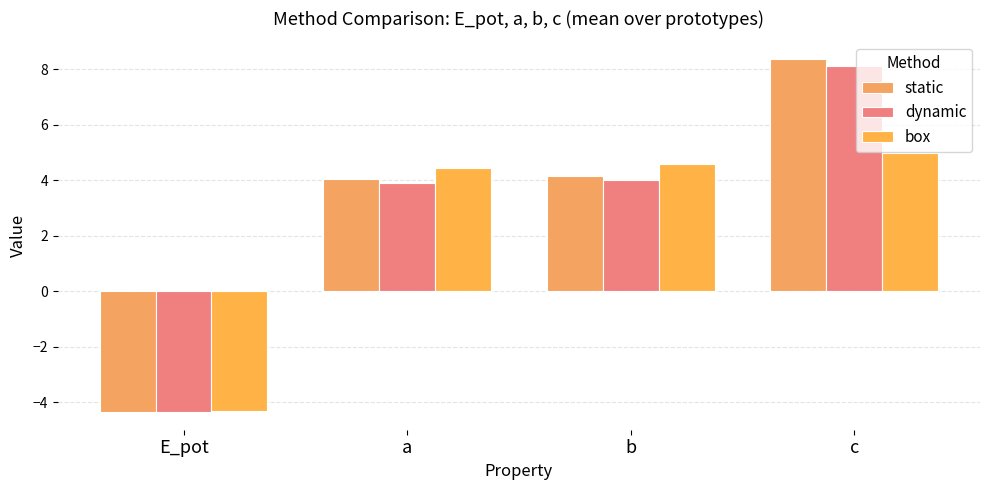

What is the label of the 2nd bar from the left?

a